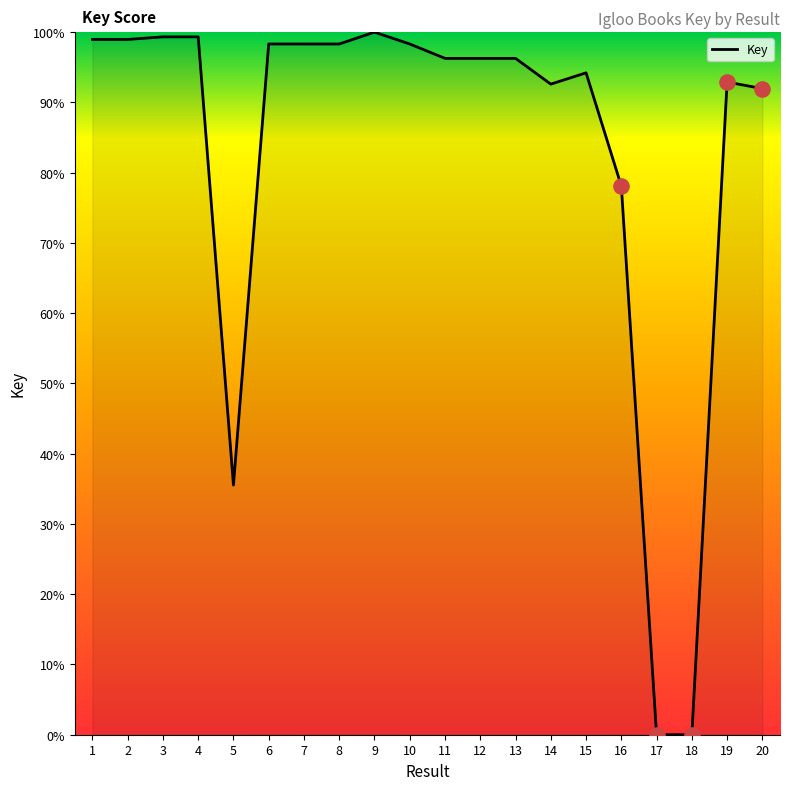

What is the change in value from 3 to 11?

-3.1